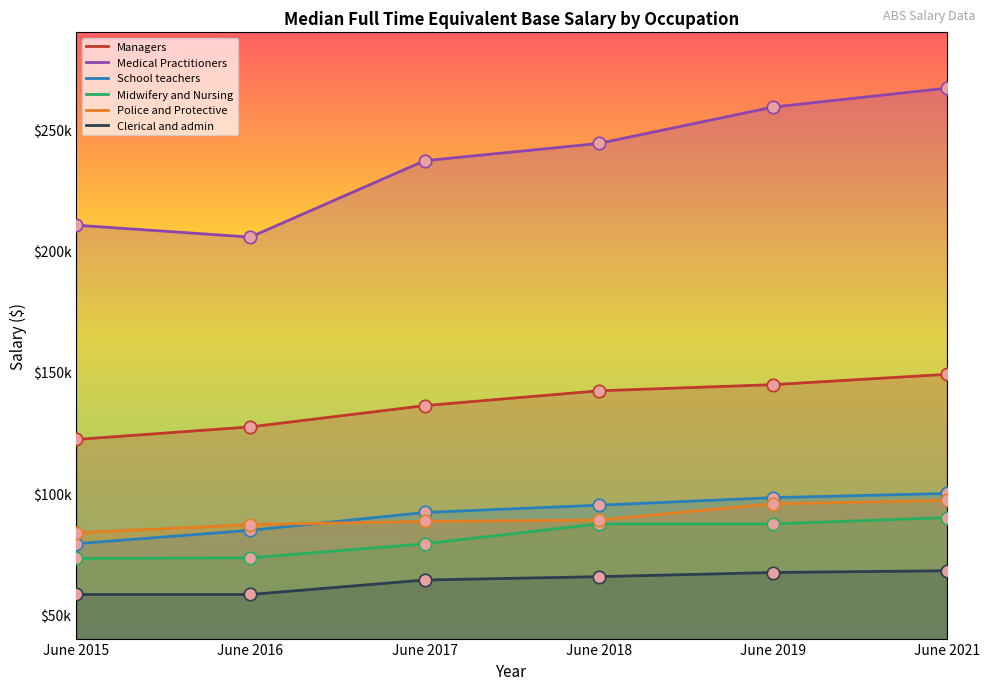

Which series reaches the minimum Y coordinate?

Clerical and admin